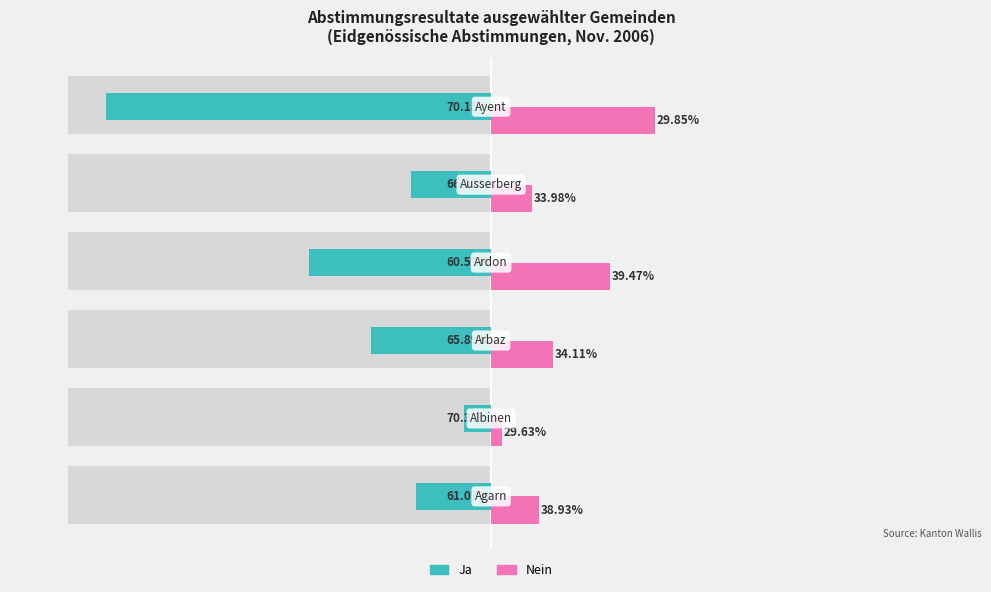

What is the sum of all Ja (Owner-occupied) values?

-1851